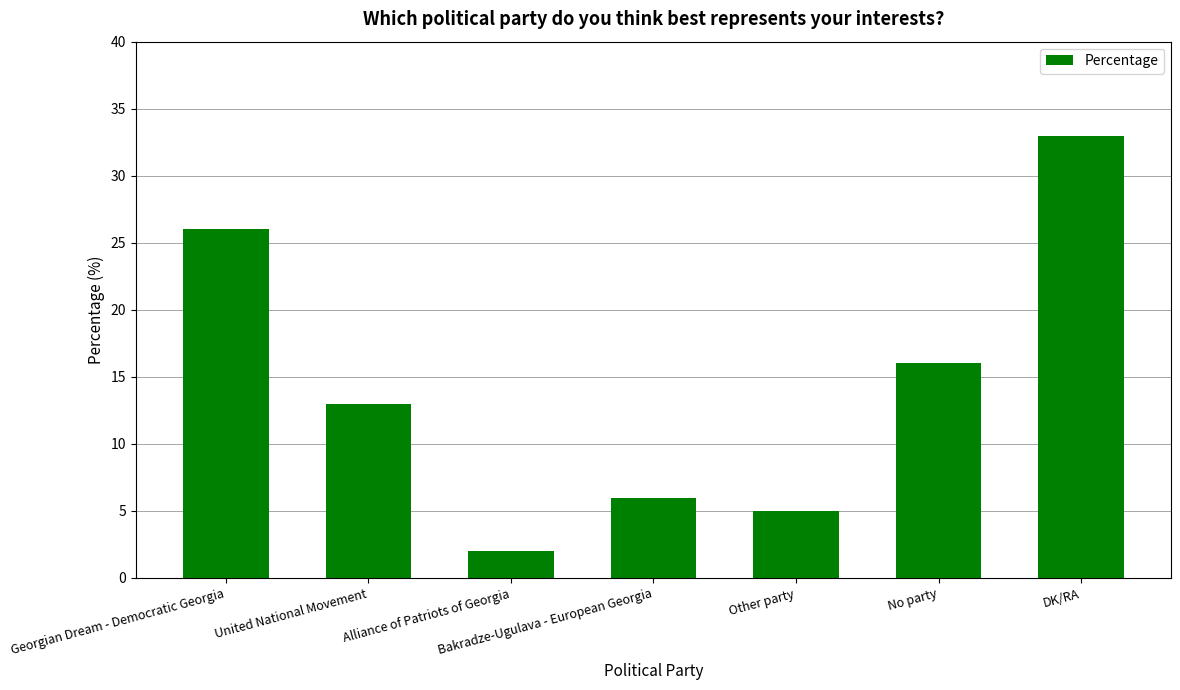

Rank the categories by value from lowest to highest.

Alliance of Patriots of Georgia, Other party, Bakradze-Ugulava - European Georgia, United National Movement, No party, Georgian Dream - Democratic Georgia, DK/RA